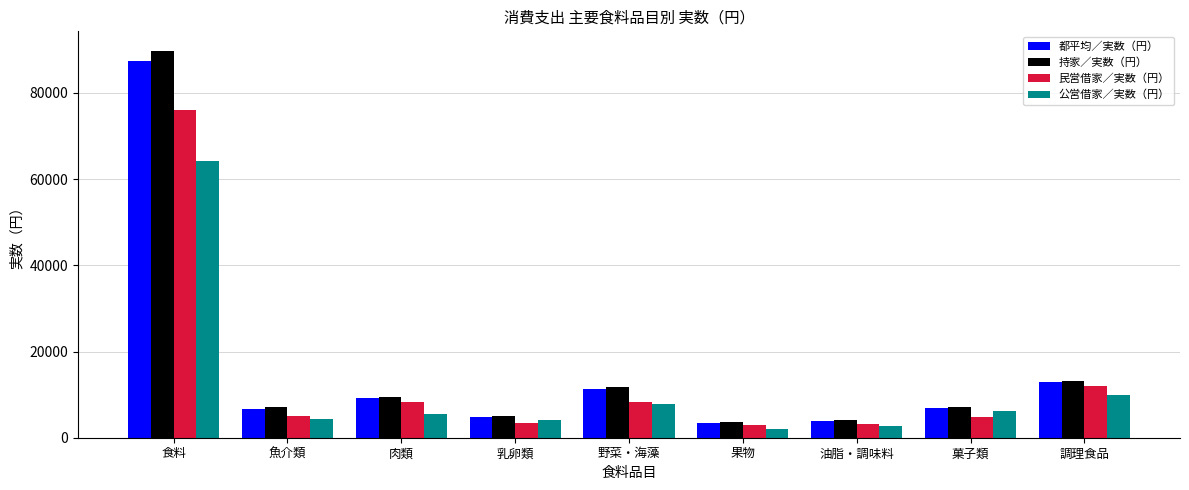

List the series in order of their peak value, highest first.

持家／実数（円）, 都平均／実数（円）, 民営借家／実数（円）, 公営借家／実数（円）